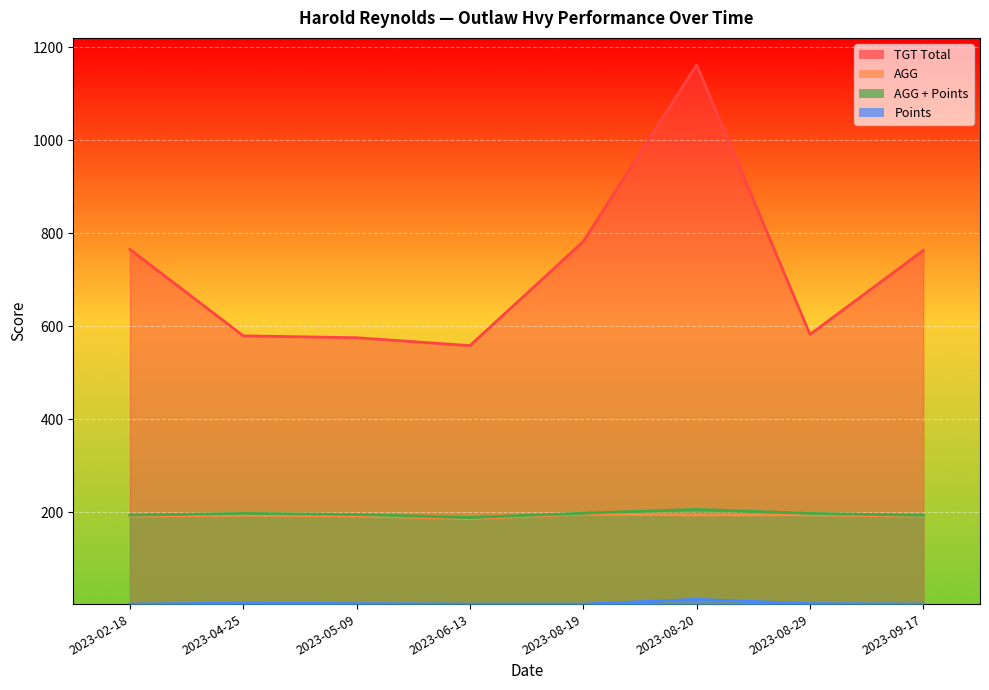

What is the difference between the maximum and minimum values in the AGG + Points series?

17.7